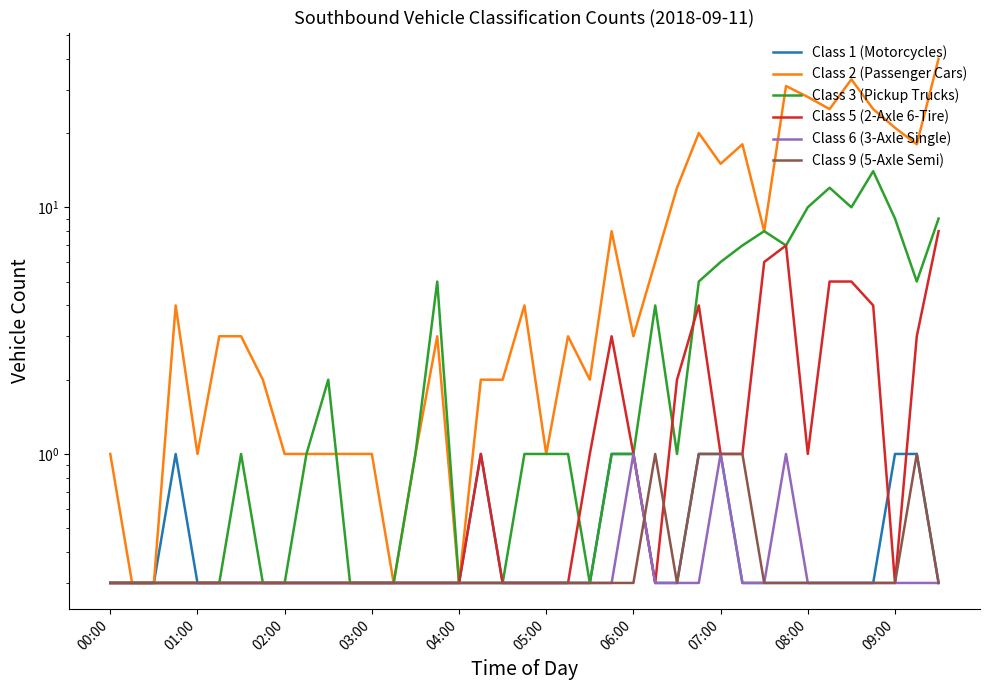

Is it true that Class 6 (3-Axle Single) equals 0.3 at 34?

True